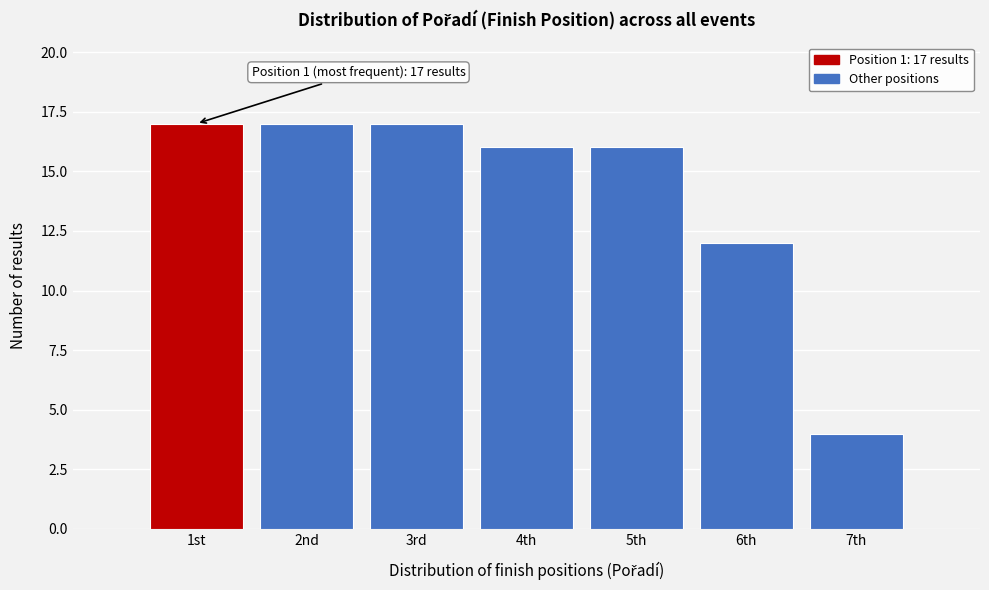

Reading left to right, transcribe all the data shown in this chart.

17	17	17	16	16	12	4